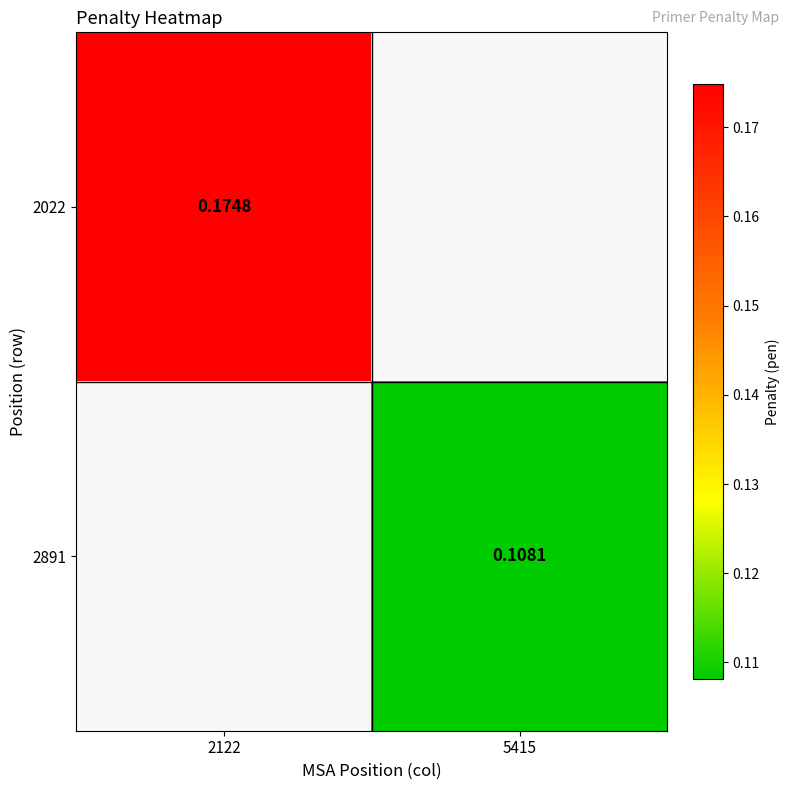

At how many categories does at least one series exceed 0?

2